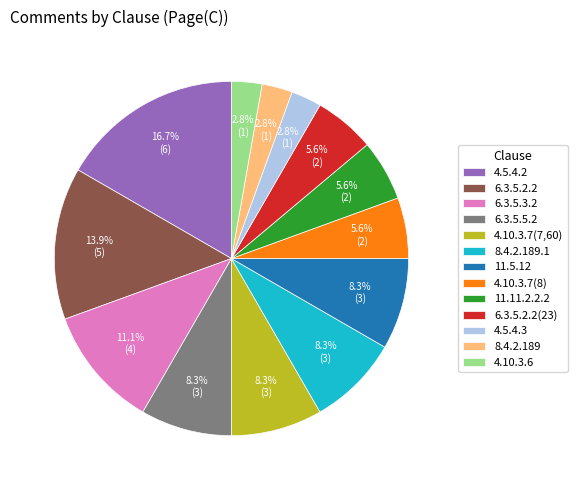

The 11.11.2.2.2 slice represents 6% of the pie. True or false?

True